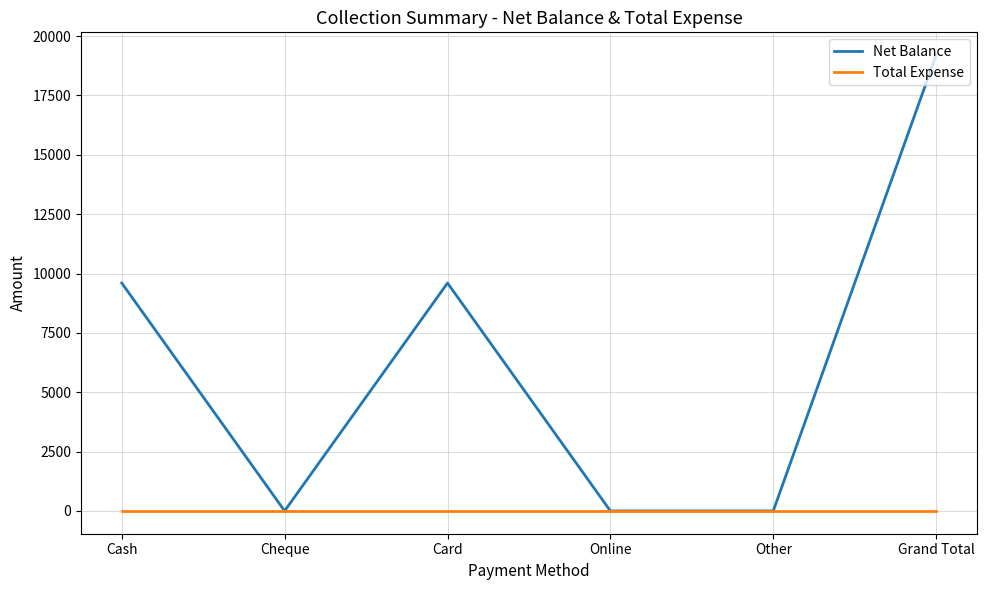

Is it true that Net Balance equals -9690 at Other?

False